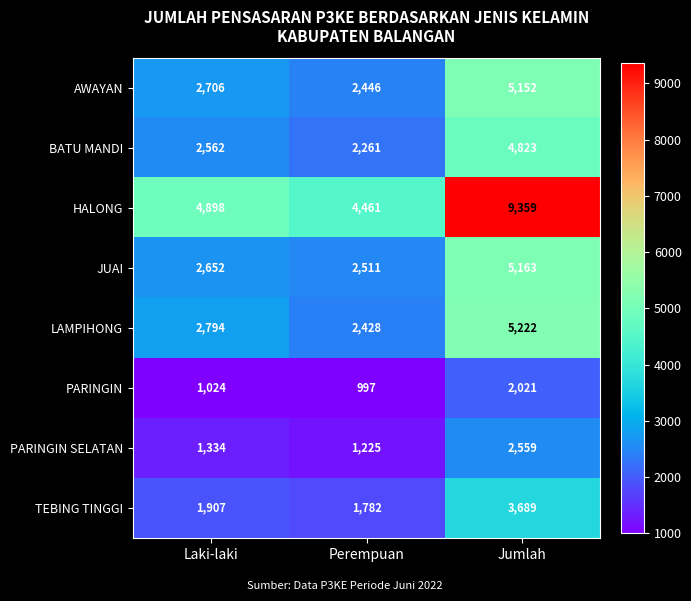

At how many categories does at least one series exceed 7075?

1